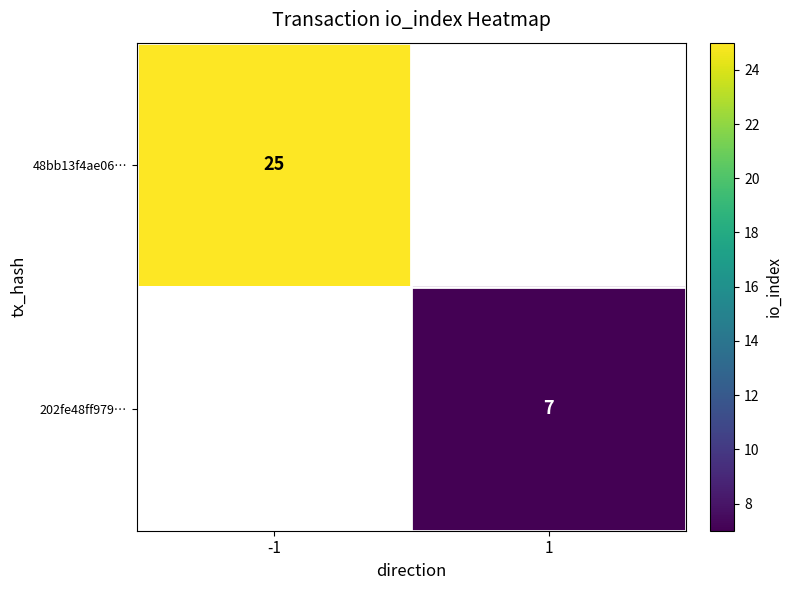

The value of 48bb13f4ae06… at -1 is 5.7. True or false?

False